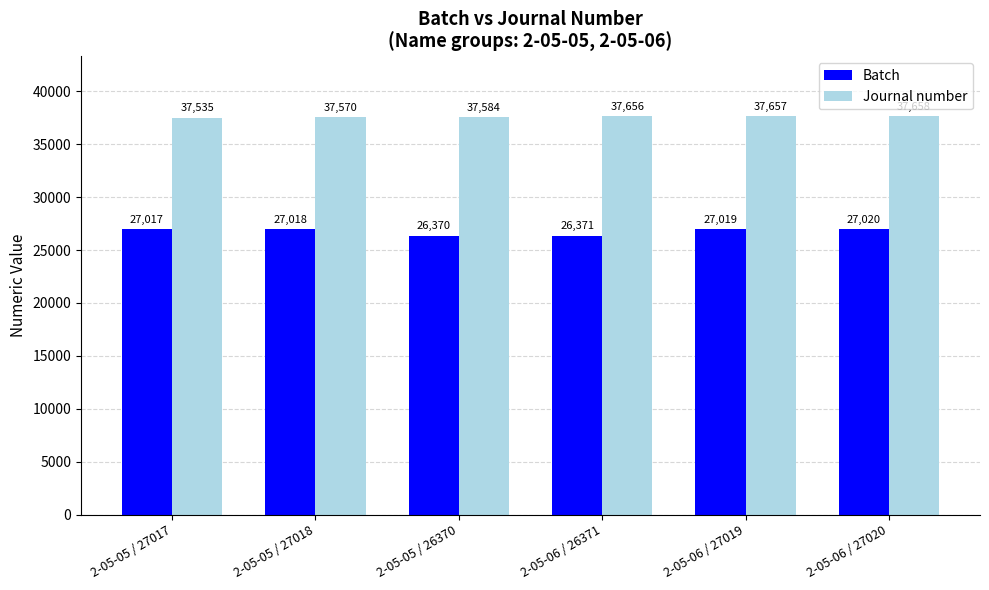

At which label is Journal number closest to 37596?

2-05-05 / 26370